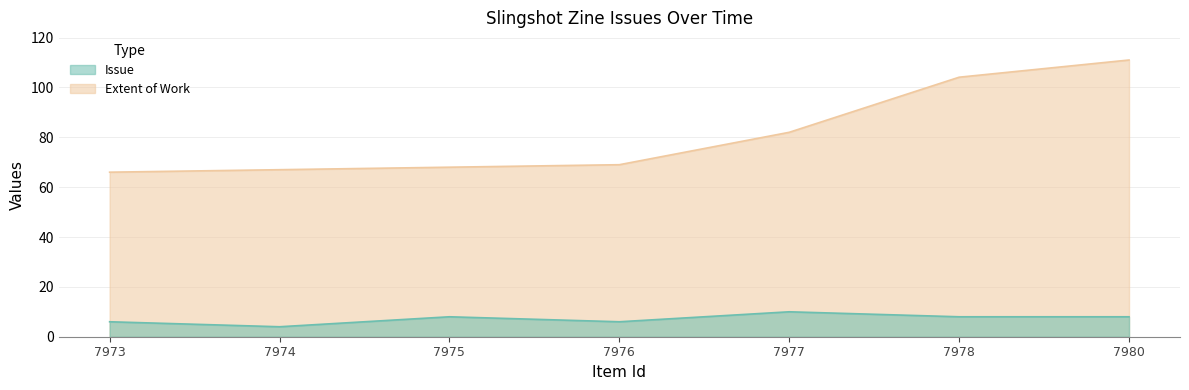

What are all the series names shown in the legend?

Issue, Extent of Work